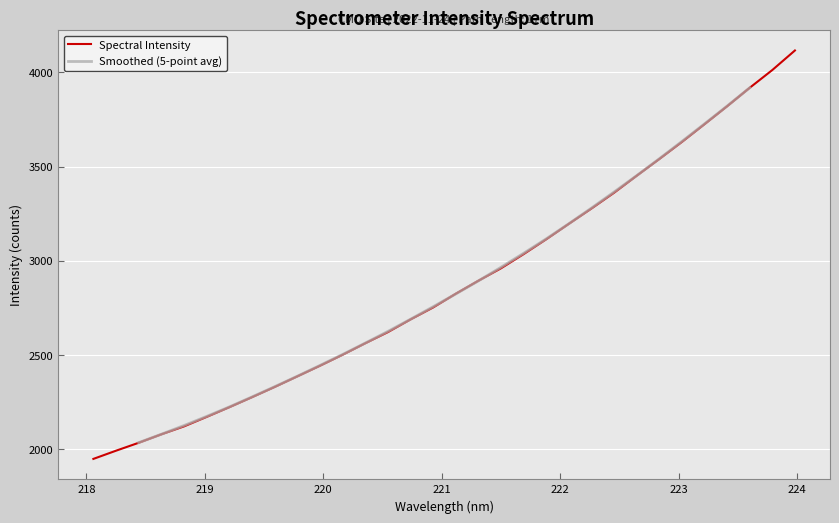

What is the label of the 17th point from the left?

221.1174